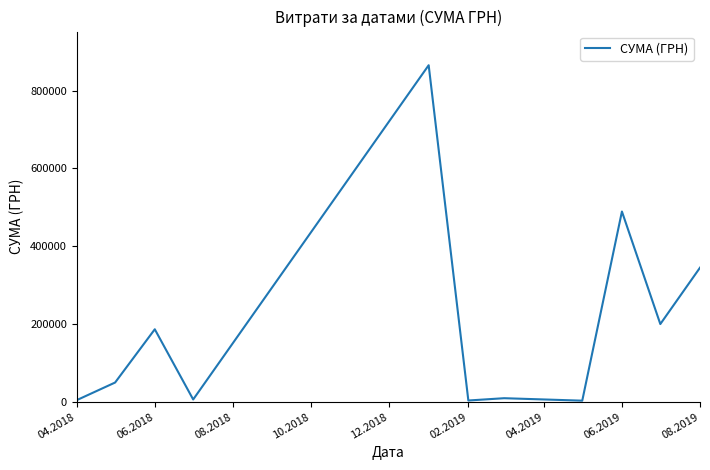

How many categories are shown in the chart?

11